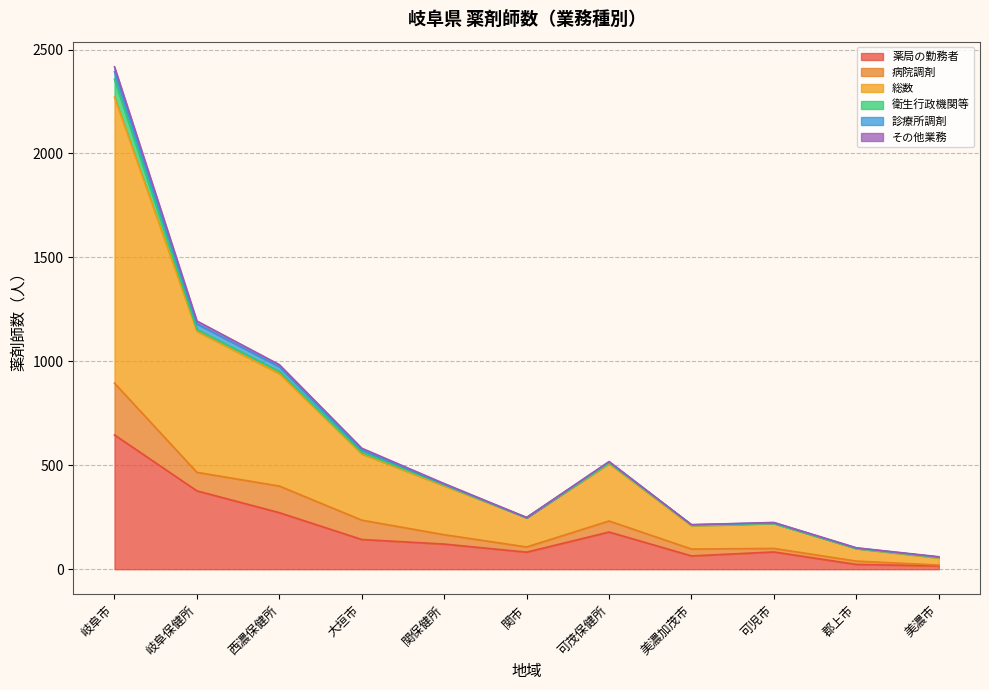

Reading left to right, transcribe all the data shown in this chart.

薬局の勤務者: 岐阜市=646	岐阜保健所=377	西濃保健所=272	大垣市=143	関保健所=121	関市=82	可茂保健所=179	美濃加茂市=64	可児市=83	郡上市=23	美濃市=16
病院調剤: 岐阜市=249	岐阜保健所=89	西濃保健所=128	大垣市=93	関保健所=45	関市=25	可茂保健所=53	美濃加茂市=33	可児市=17	郡上市=16	美濃市=4
総数: 岐阜市=1376	岐阜保健所=679	西濃保健所=541	大垣市=319	関保健所=235	関市=141	可茂保健所=276	美濃加茂市=112	可児市=120	郡上市=60	美濃市=34
衛生行政機関等: 岐阜市=86	岐阜保健所=8	西濃保健所=11	大垣市=7	関保健所=5	関市=0	可茂保健所=4	美濃加茂市=4	可児市=0	郡上市=1	美濃市=4
診療所調剤: 岐阜市=36	岐阜保健所=27	西濃保健所=22	大垣市=12	関保健所=2	関市=0	可茂保健所=4	美濃加茂市=1	可児市=3	郡上市=2	美濃市=0
その他業務: 岐阜市=24	岐阜保健所=14	西濃保健所=10	大垣市=8	関保健所=4	関市=1	可茂保健所=2	美濃加茂市=0	可児市=2	郡上市=1	美濃市=2